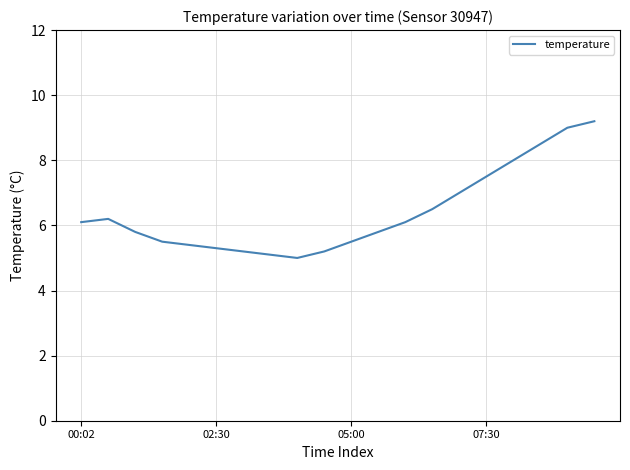

What is the maximum value shown in the chart?

9.2